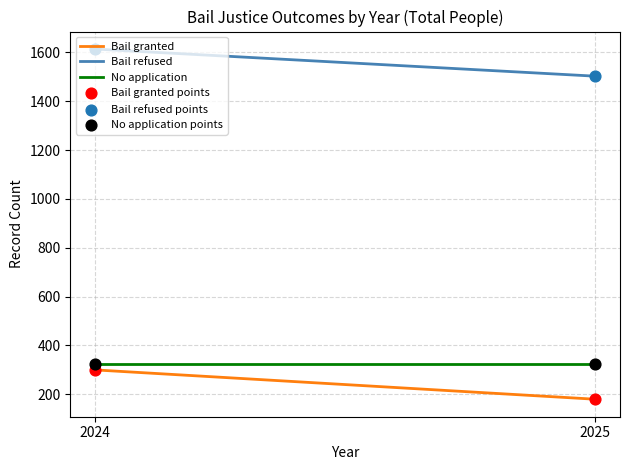

At how many categories does at least one series exceed 962?

2